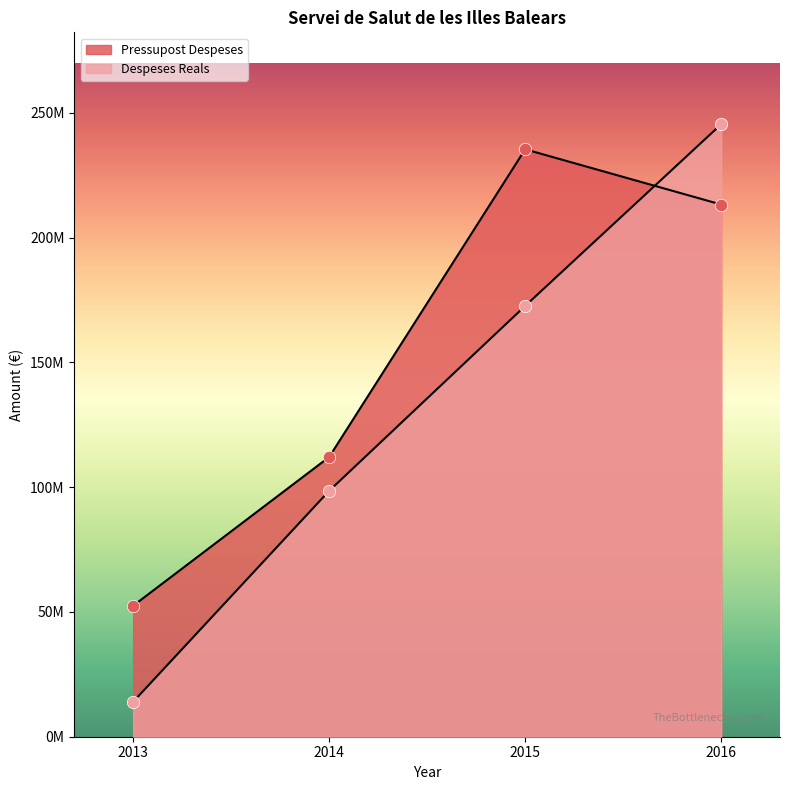

Which series contains the lowest Y value?

Despeses Reals